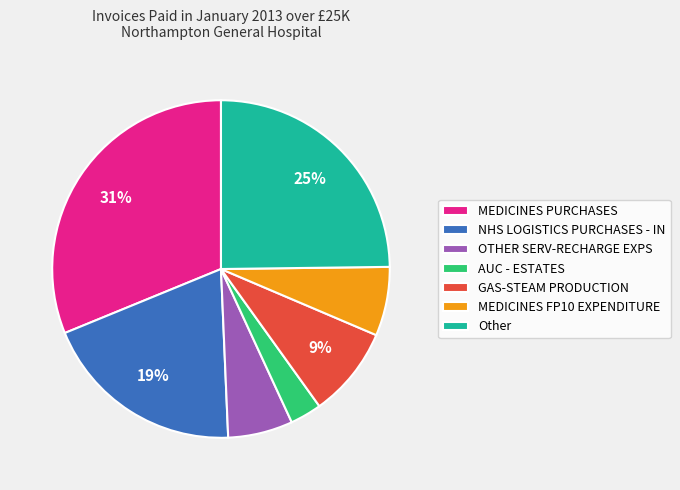

To the nearest percent, what portion does OTHER SERV-RECHARGE EXPS represent?

6%